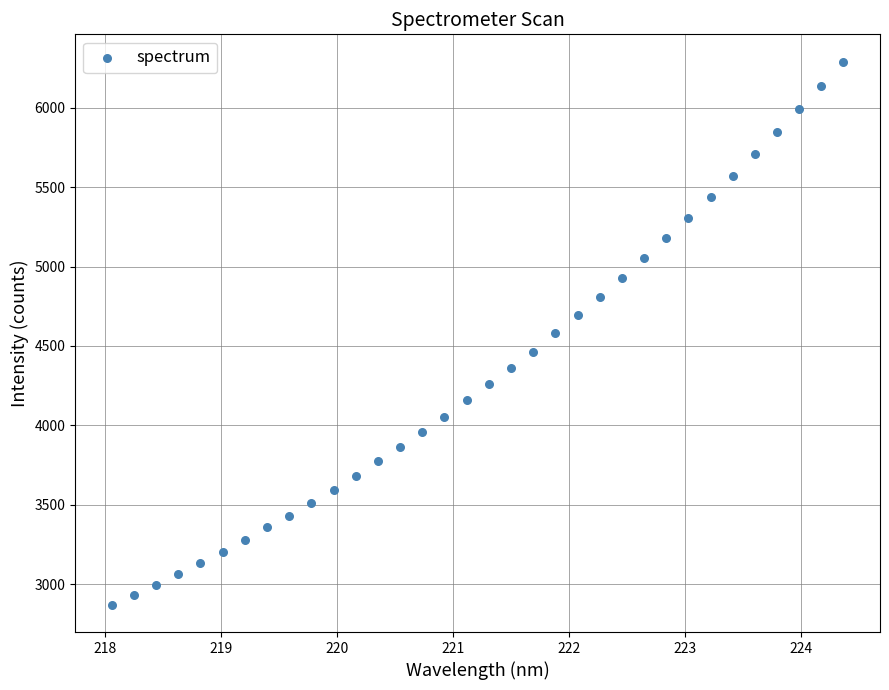

What is the range of X values (max minus min)?

6.3